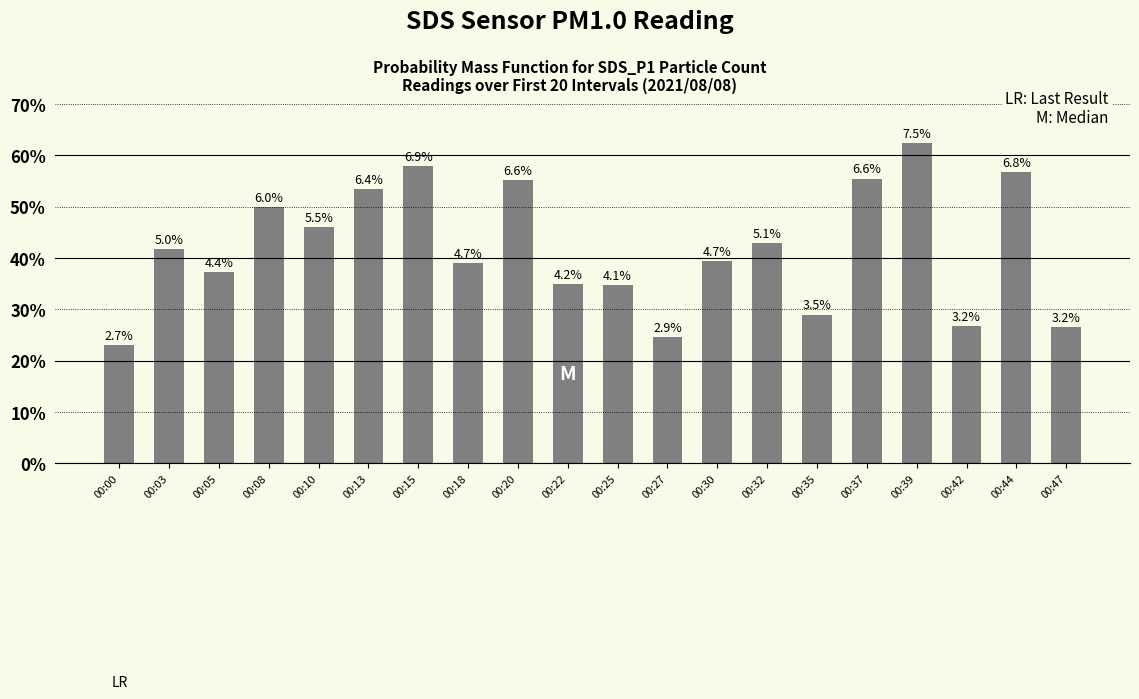

Are the bars horizontal?

No